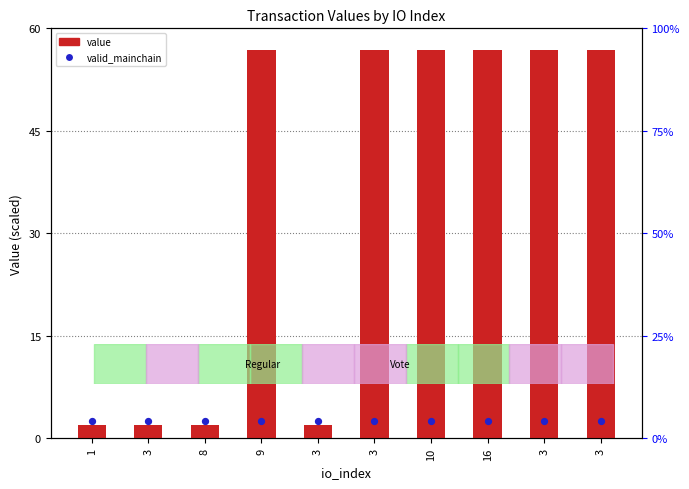

Which series has the largest total across all categories?

value